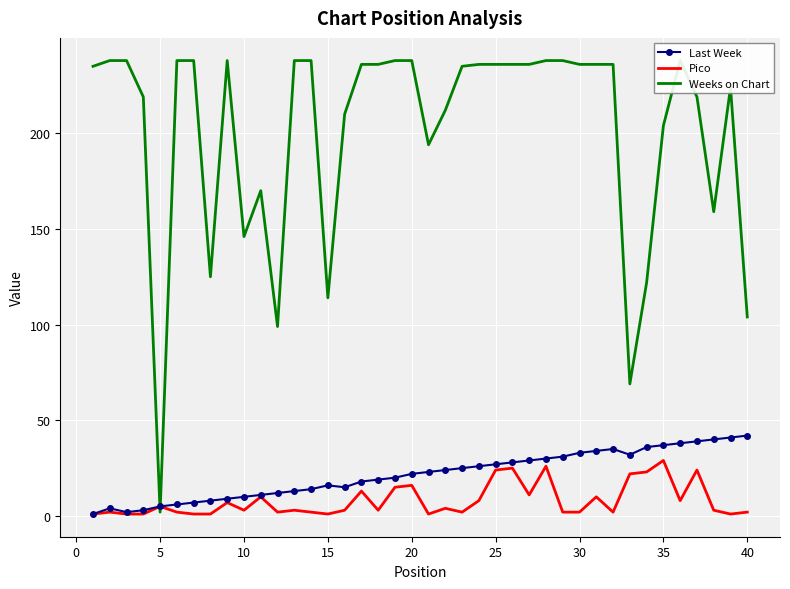

The Last Week series shows 9 at 13. True or false?

False